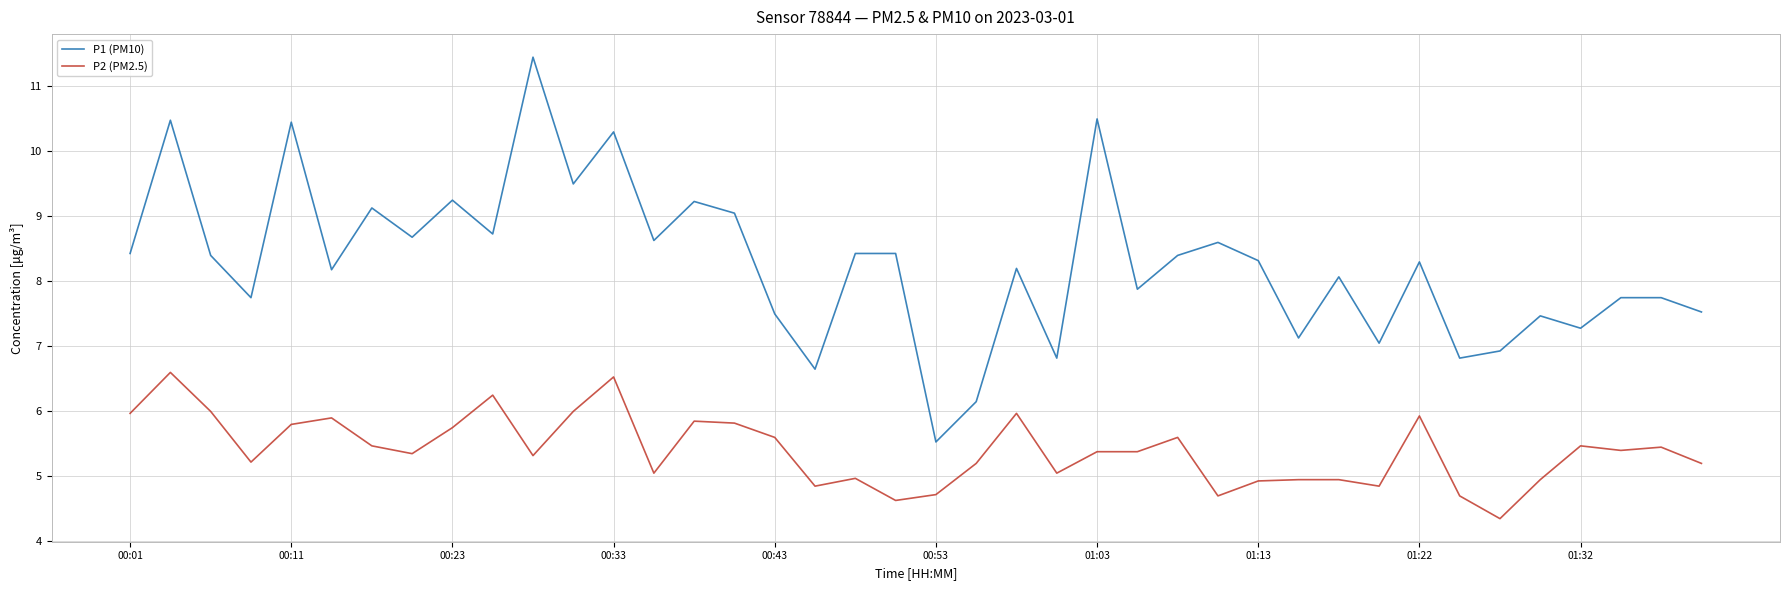

Which series has the largest total across all categories?

P1 (PM10)